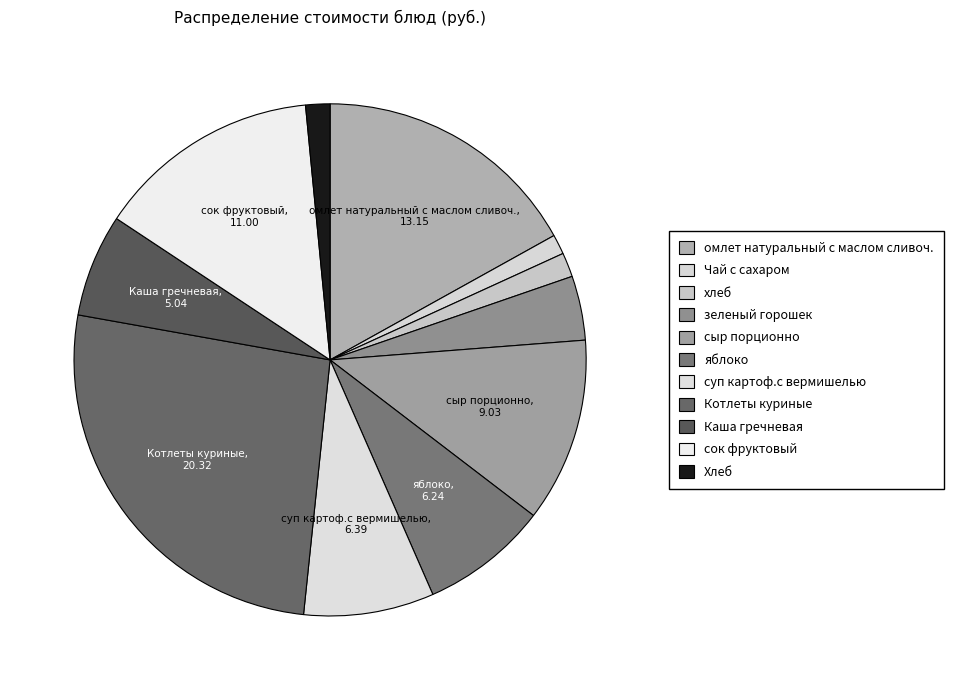

How many slices are in this pie chart?

11